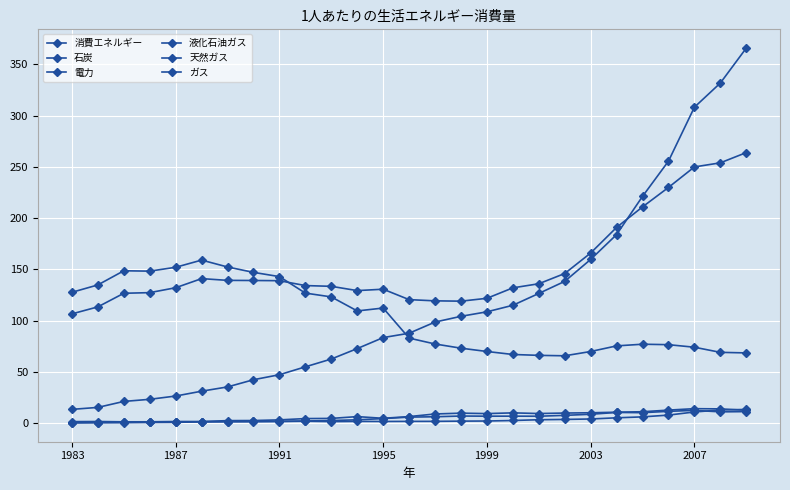

Does the chart have visible grid lines?

Yes